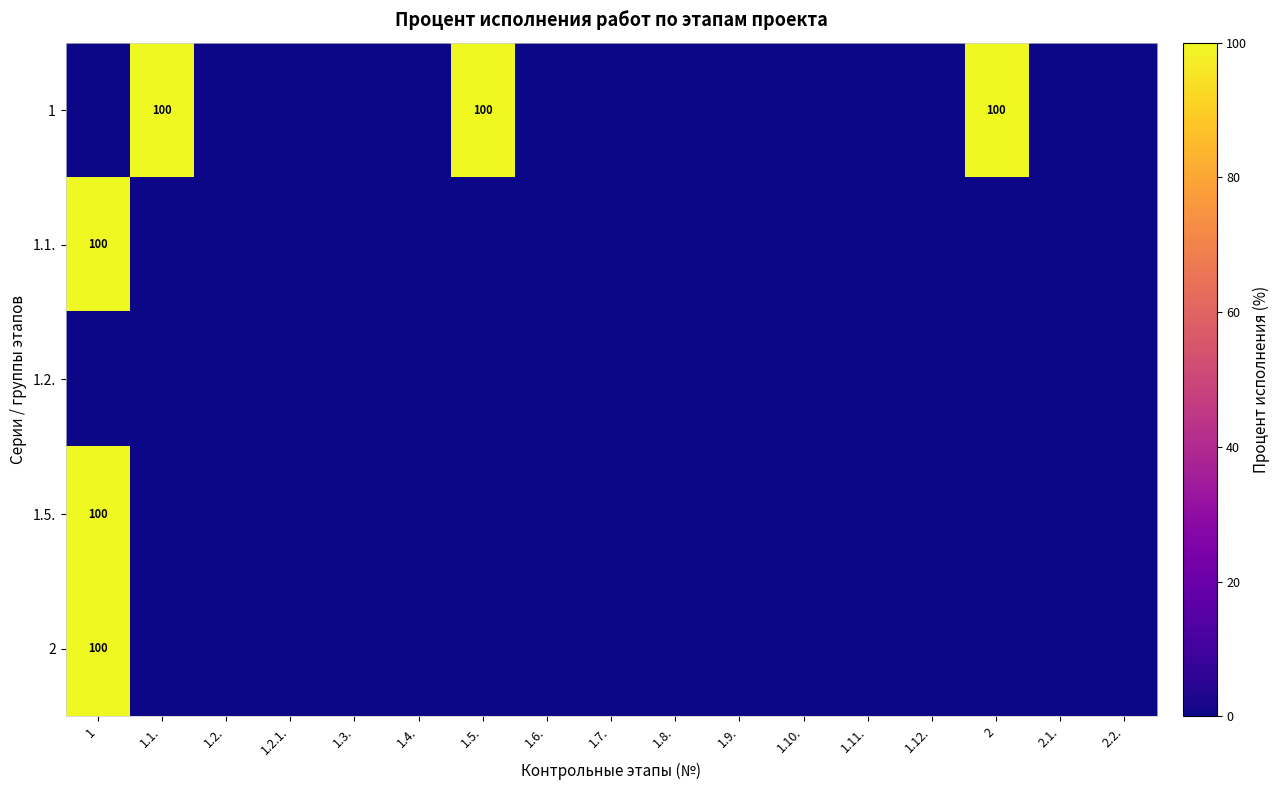

True or false: 2 has a value of 57 at 1.

False